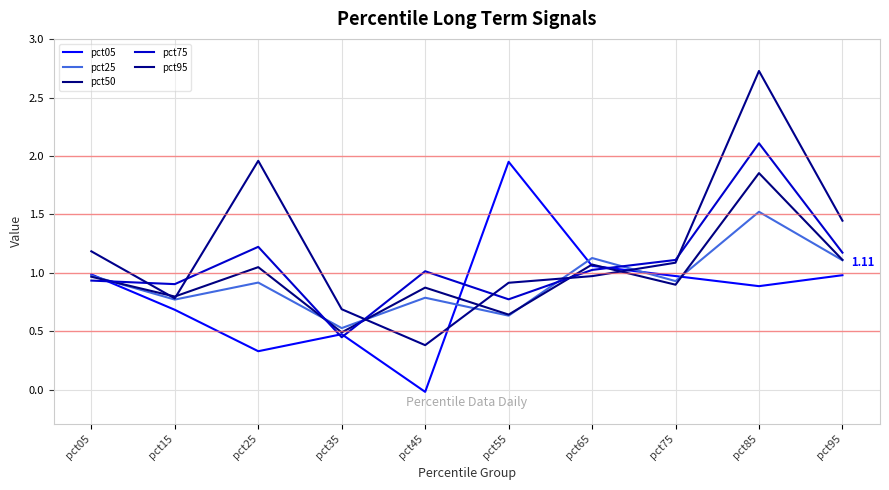

How many times do pct05 and pct95 cross each other?

2